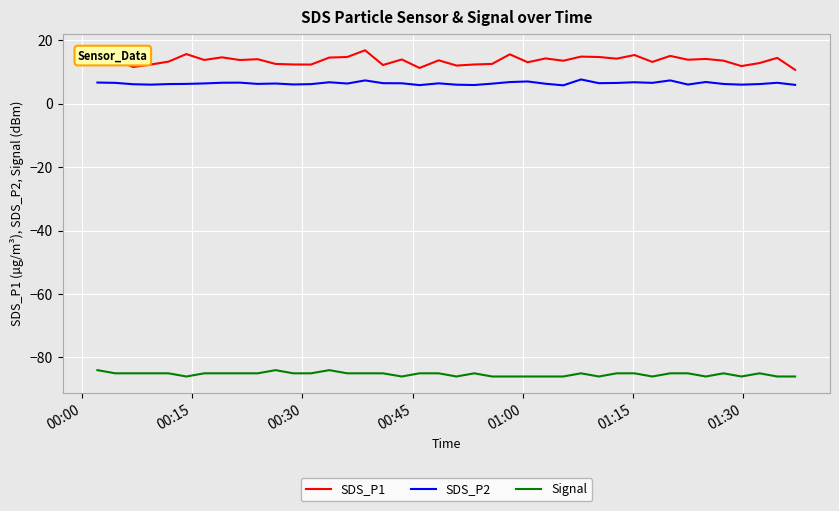

Which series has the largest total across all categories?

SDS_P1